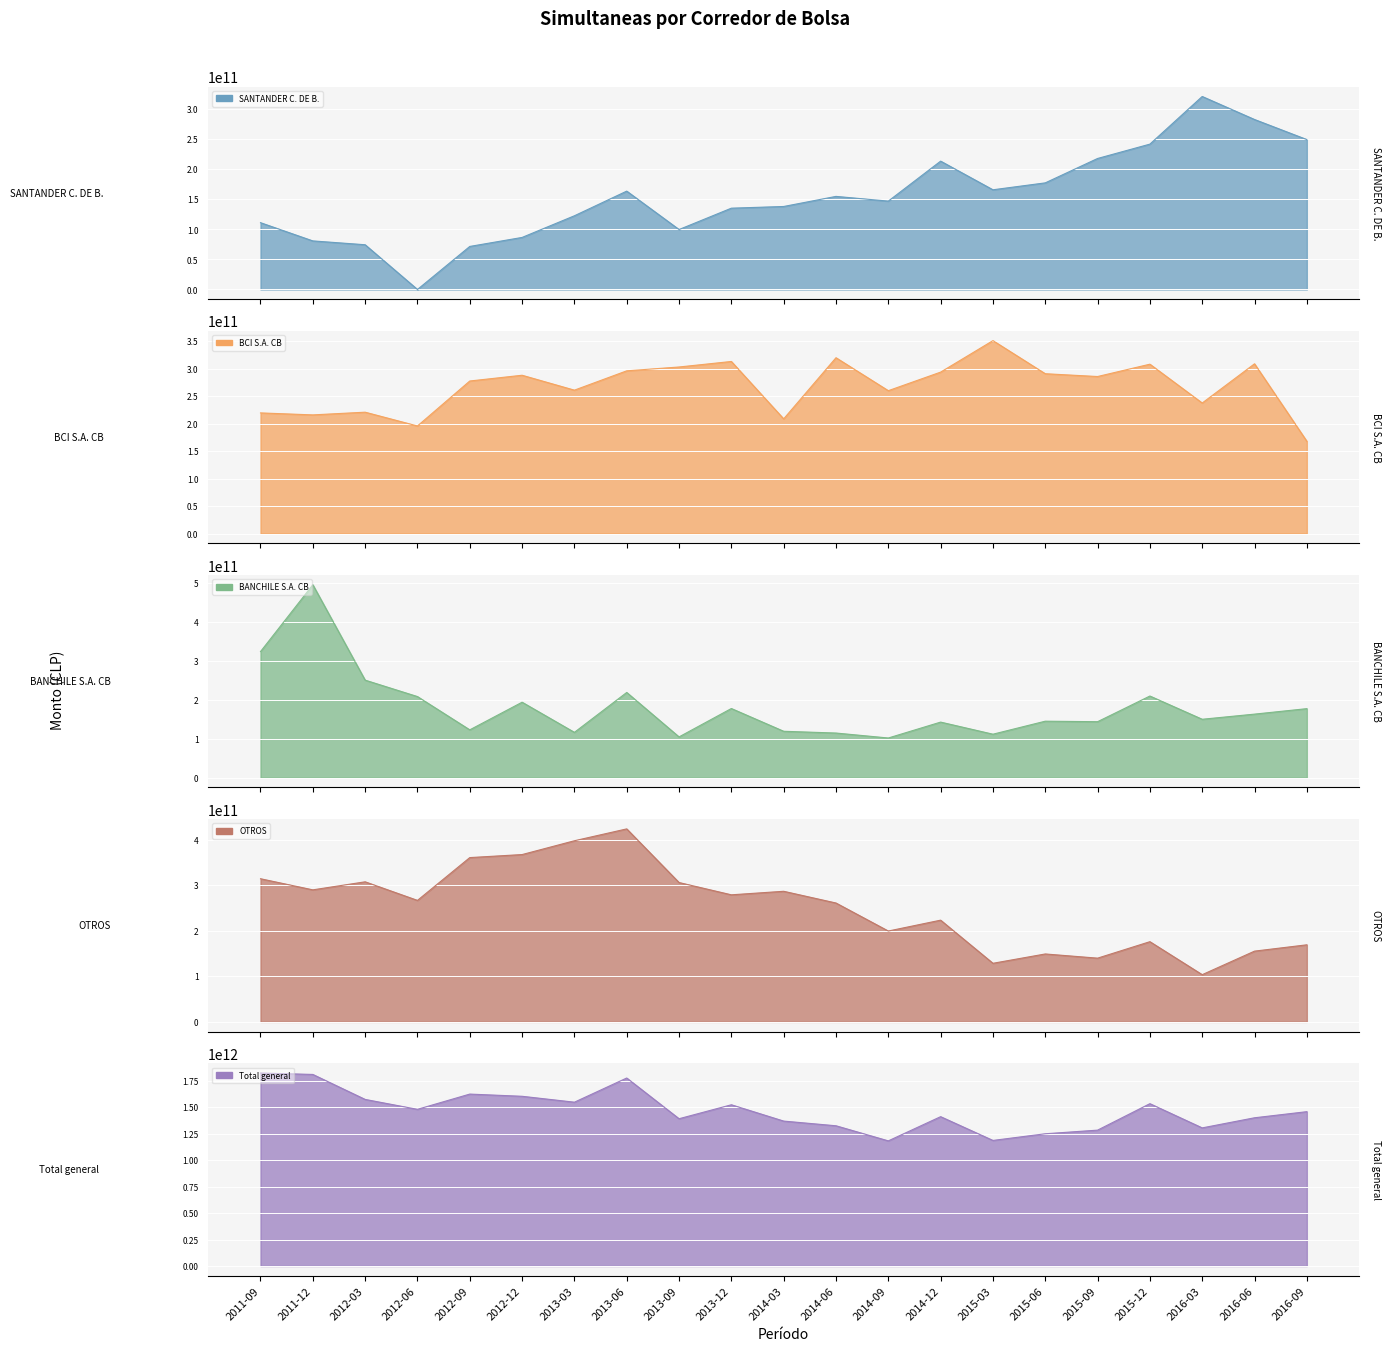

Is it true that OTROS equals 176023797149.2 at 2015-12?

True